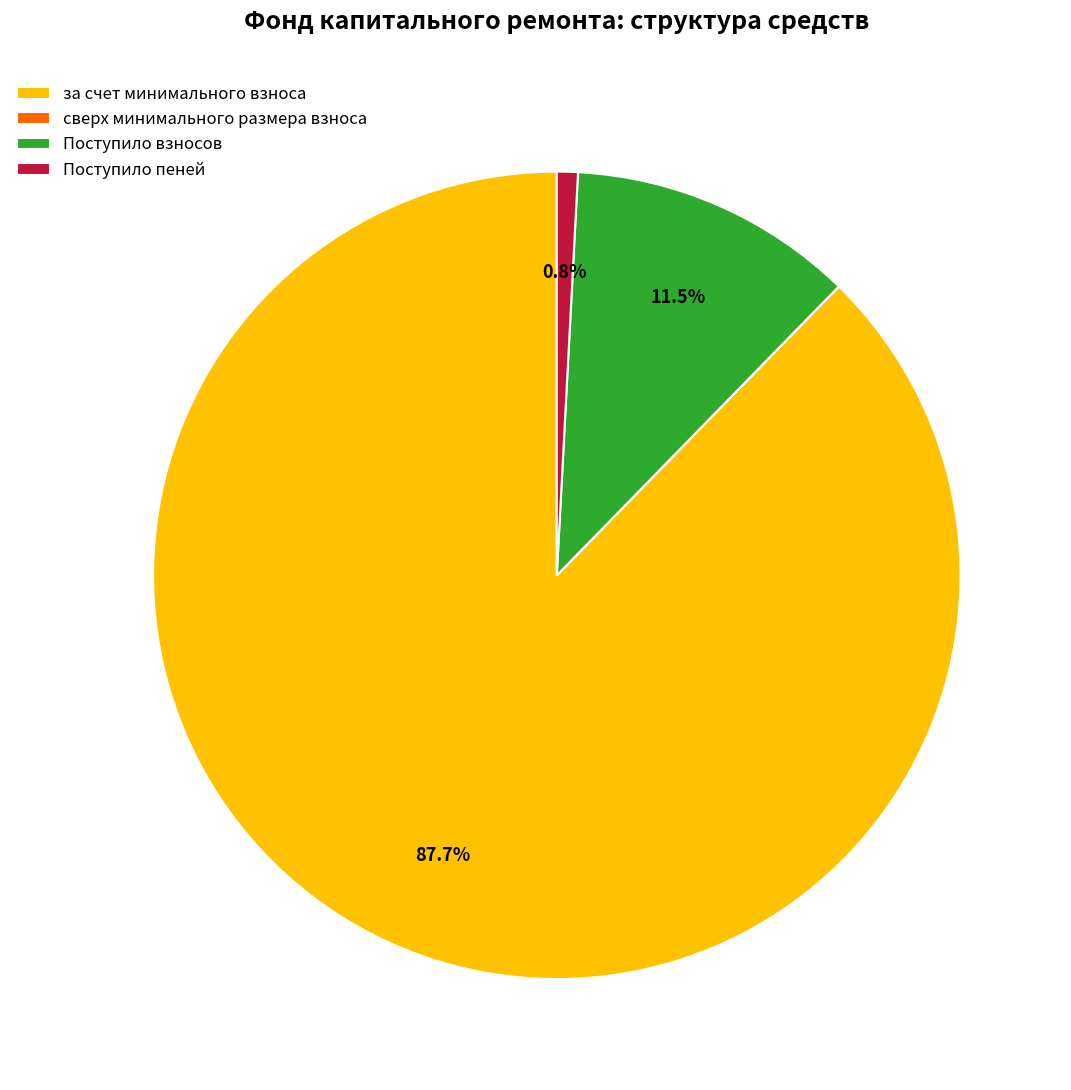

What percentage is NOT represented by Поступило взносов?

88.5%